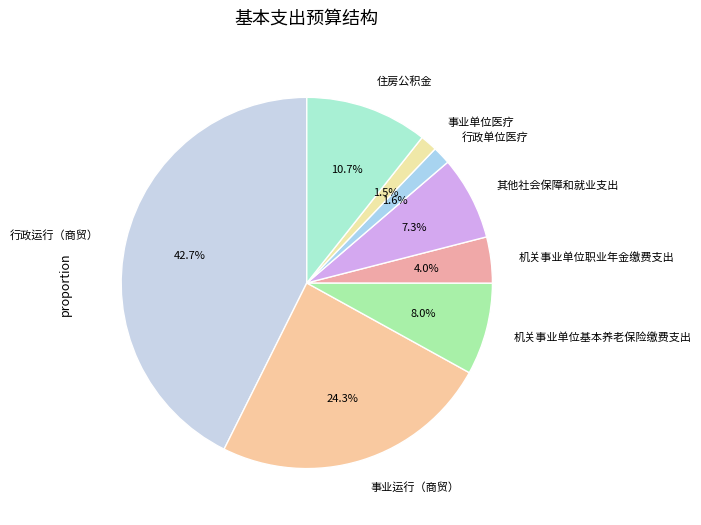

What percentage is the 行政运行（商贸） slice, to the nearest percent?

43%